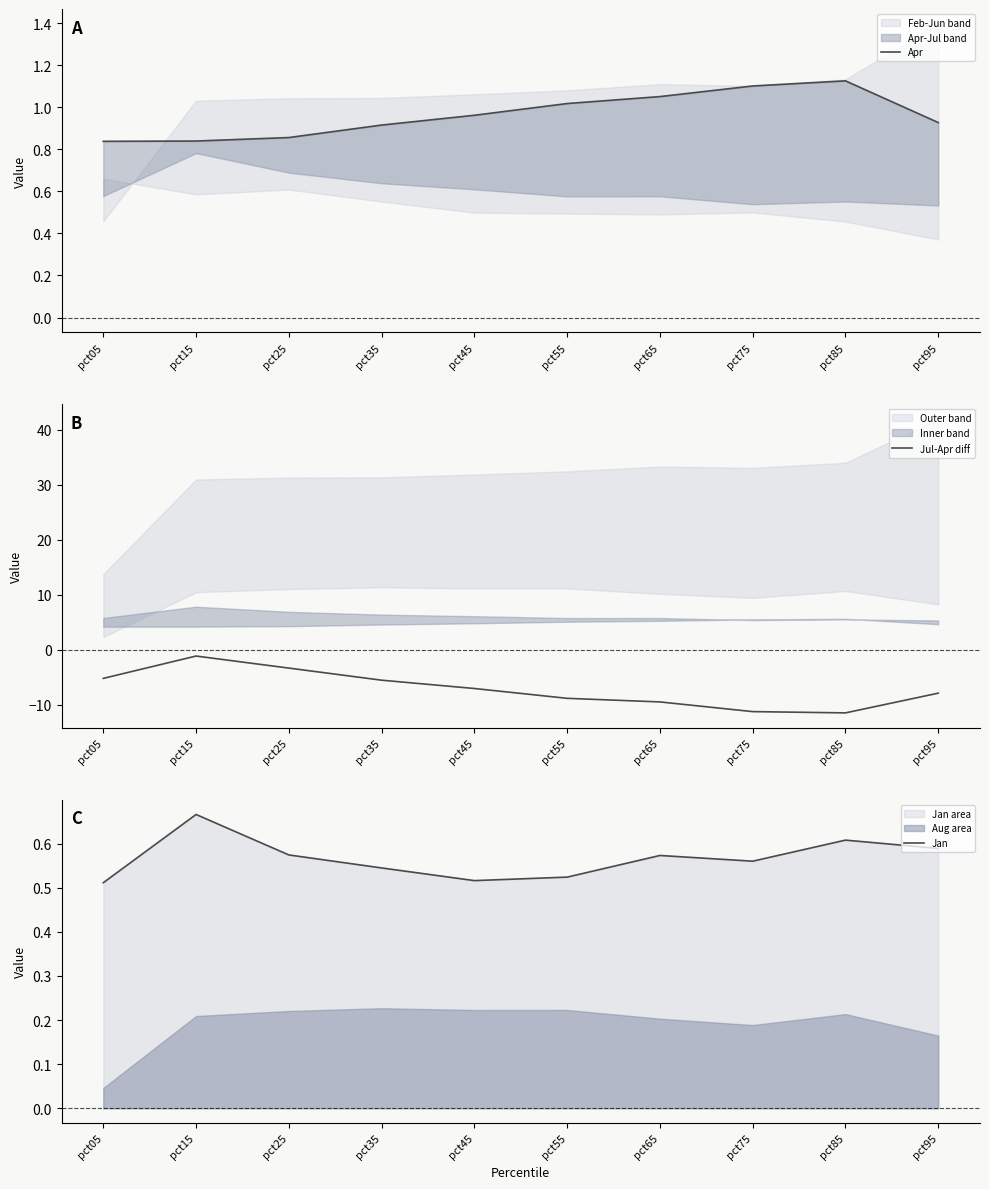

Rank the categories by Jan value from lowest to highest.

pct05, pct45, pct55, pct35, pct75, pct65, pct25, pct95, pct85, pct15